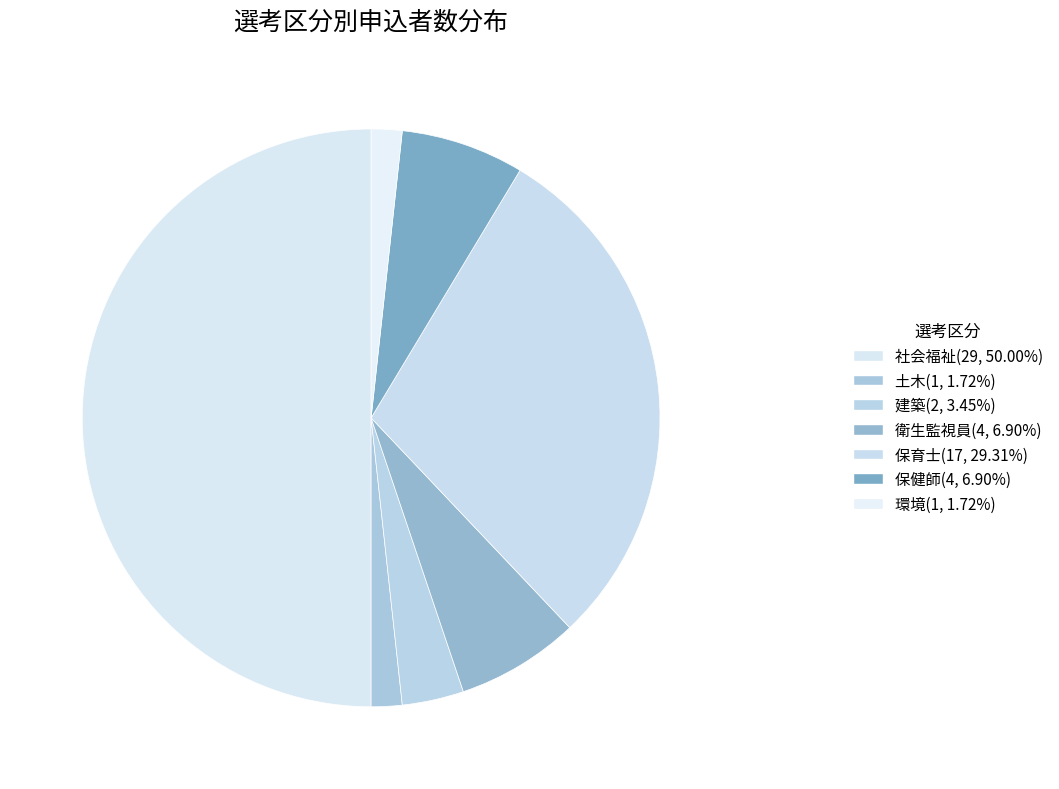

What is the ratio of the value at 衛生監視員 to the value at 建築?

2.0